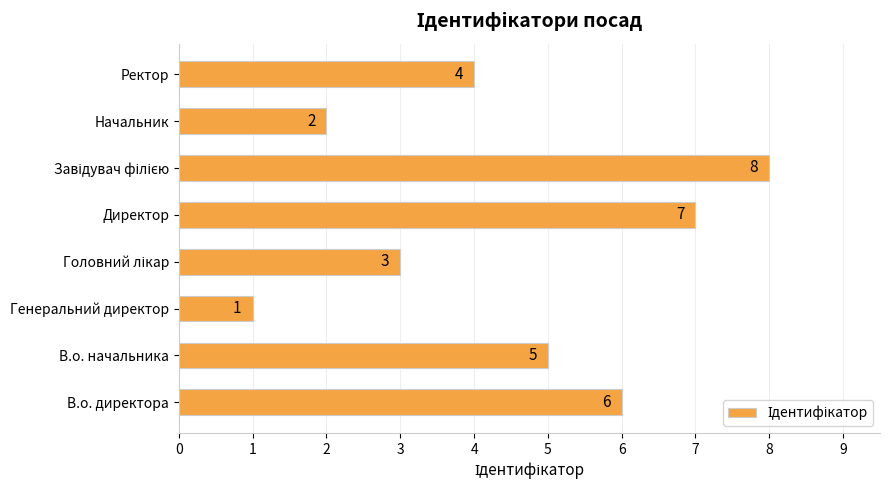

What is the maximum value shown in the chart?

8